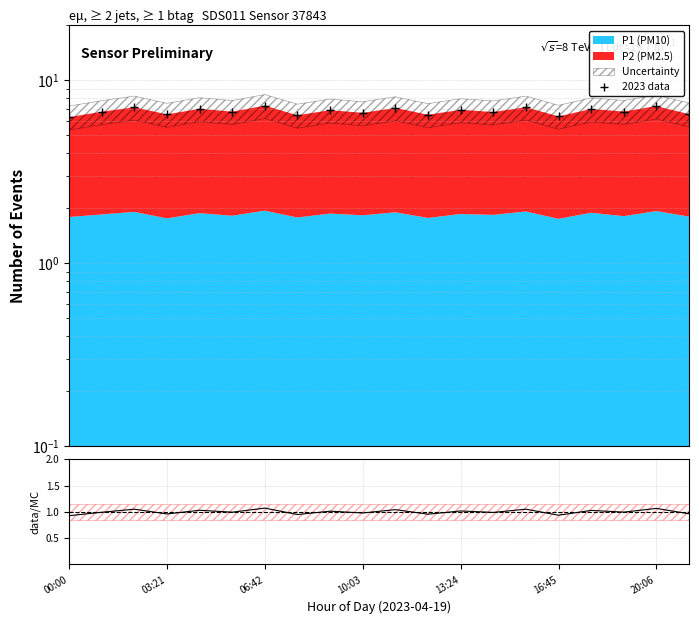

What is the label of the 6th point from the right?

14